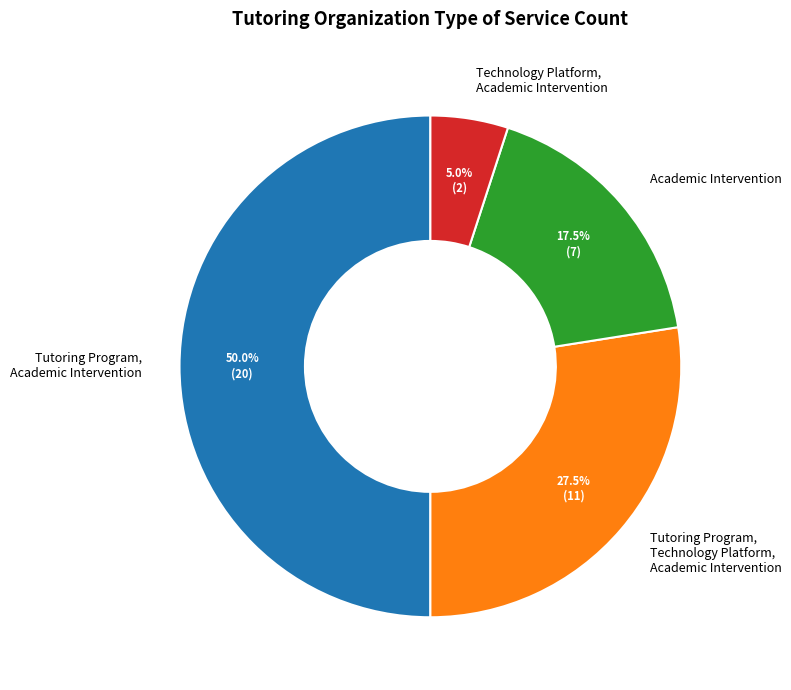

Is Technology Platform, Academic Intervention the majority of the pie?

No